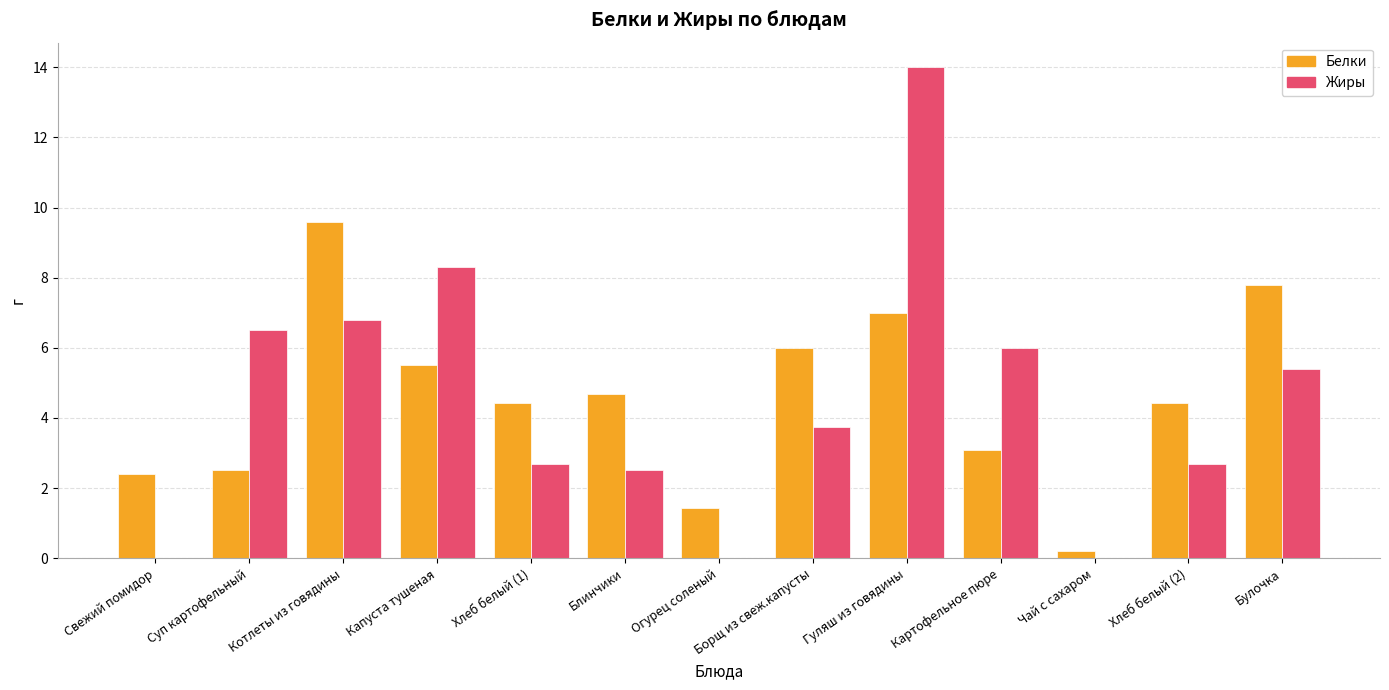

What is the average value of the Жиры series?

4.5